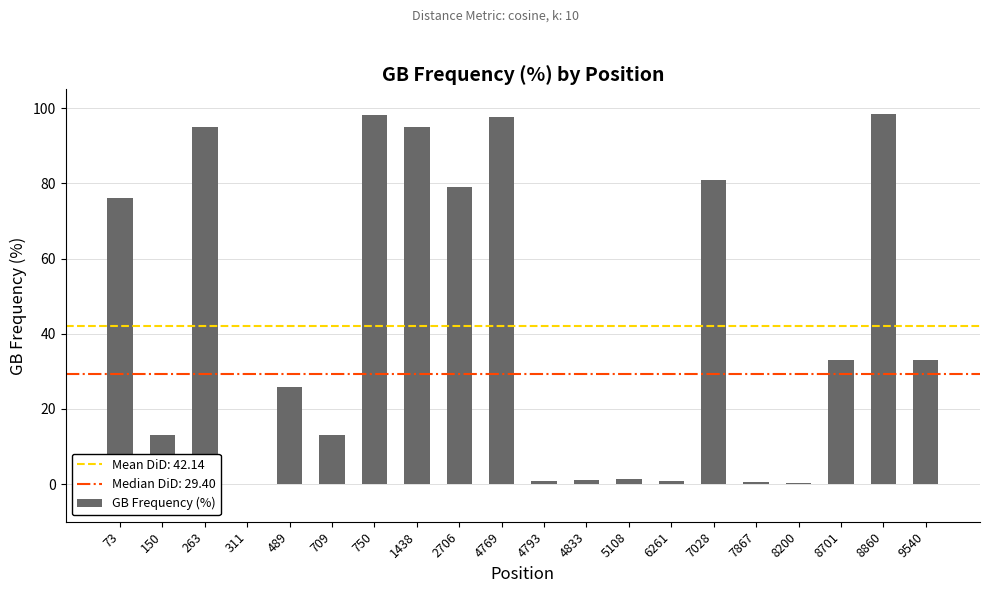

What is the sum of all values?

842.8